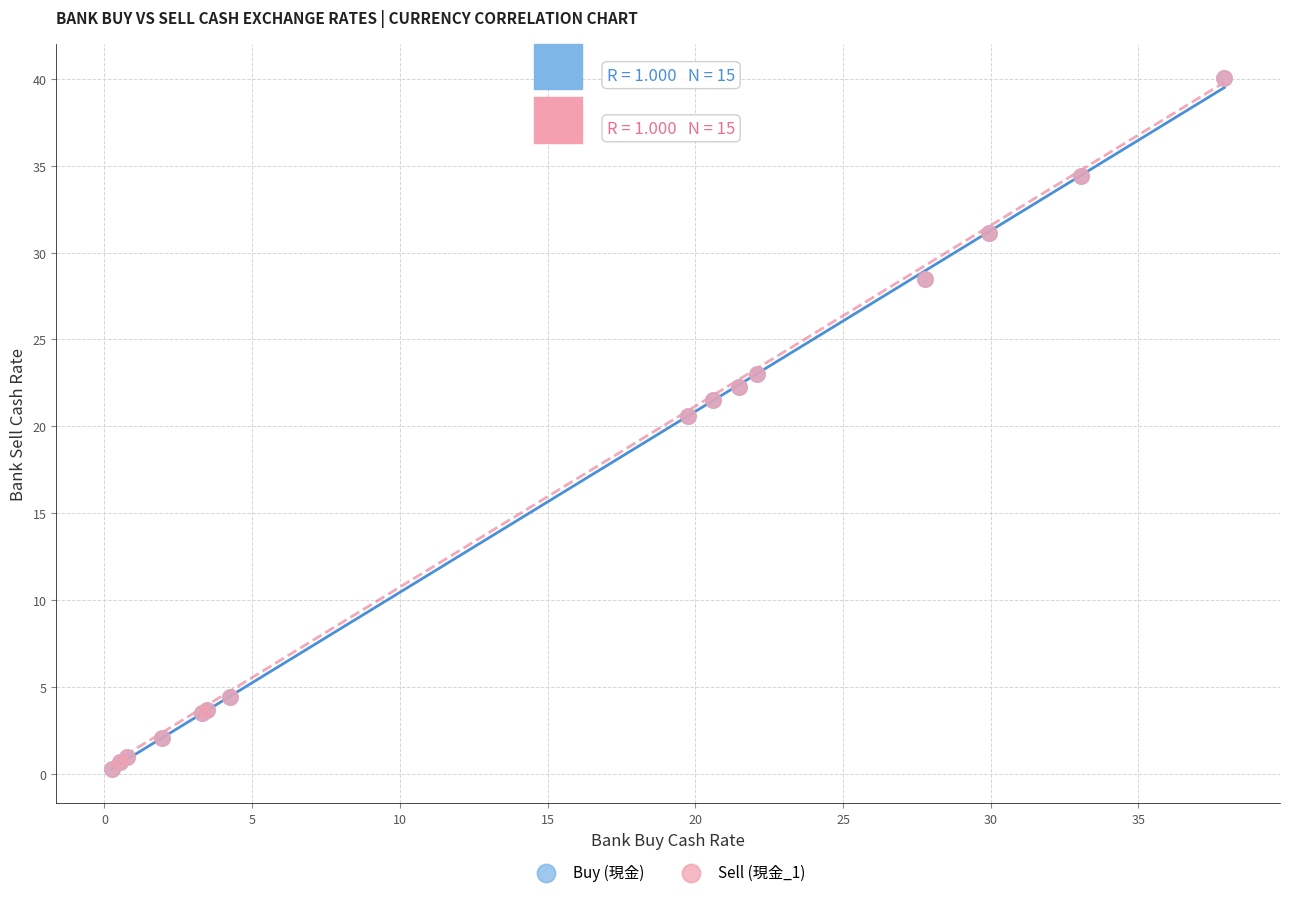

Which series has the largest Y range (max minus min)?

Buy (現金)